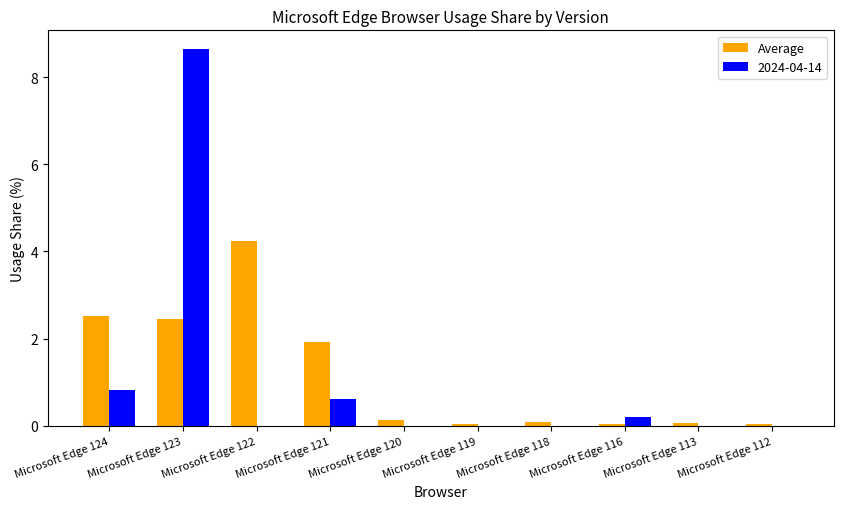

How many distinct data groups are displayed?

2